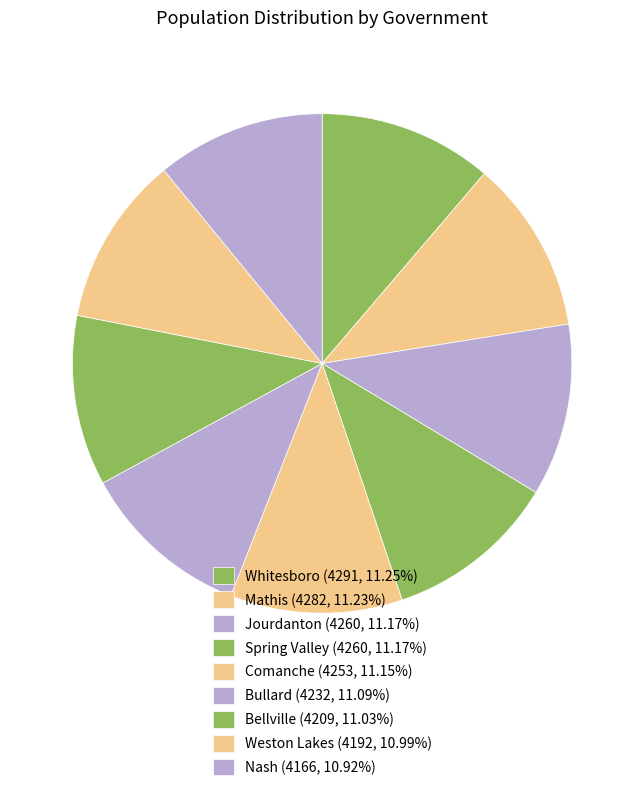

What percentage is the Nash slice, to the nearest percent?

11%